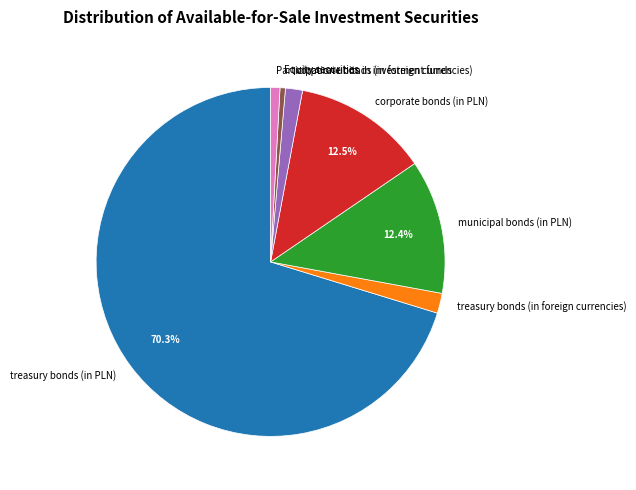

Is there a majority slice in this chart?

Yes